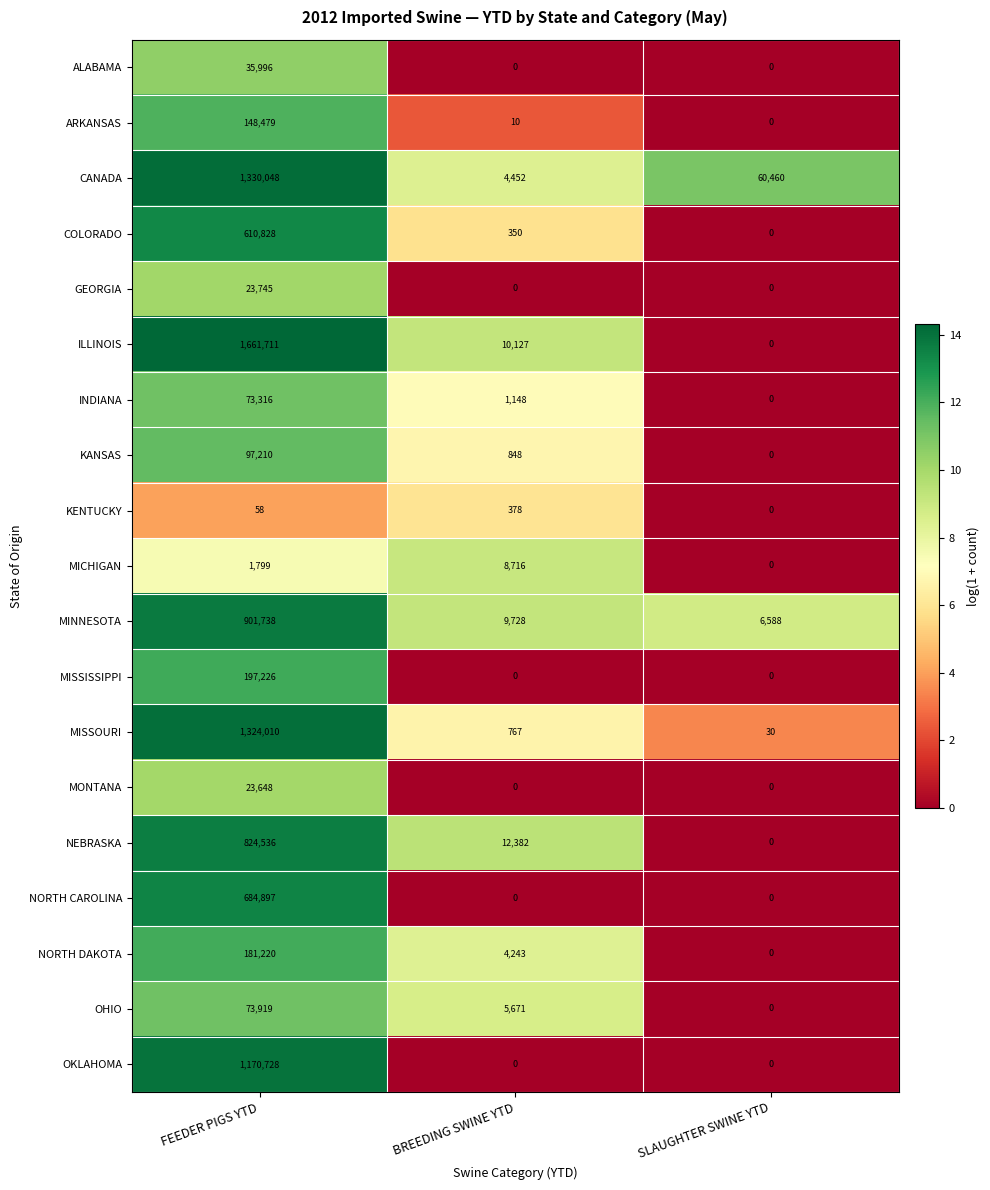

Which series has the largest total across all categories?

ILLINOIS